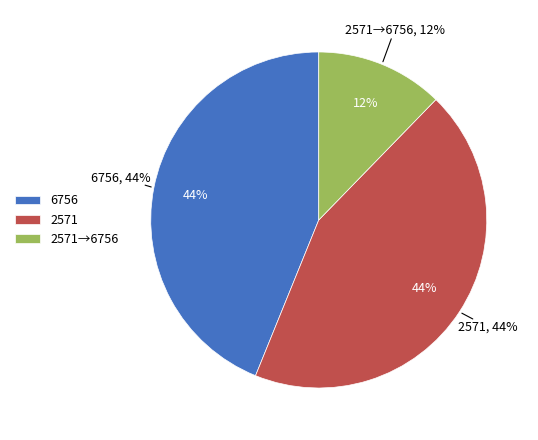

How many slices are in this pie chart?

3